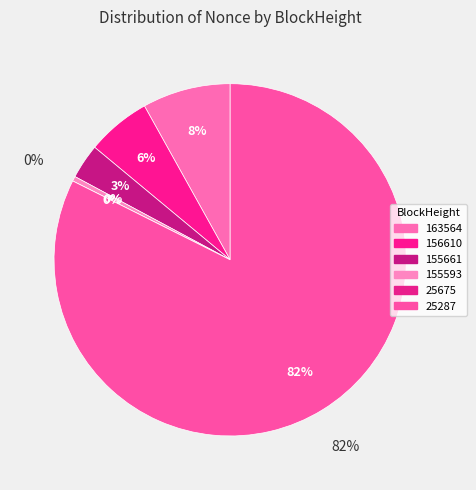

What percentage do 163564 and 25287 together represent?

90.5%